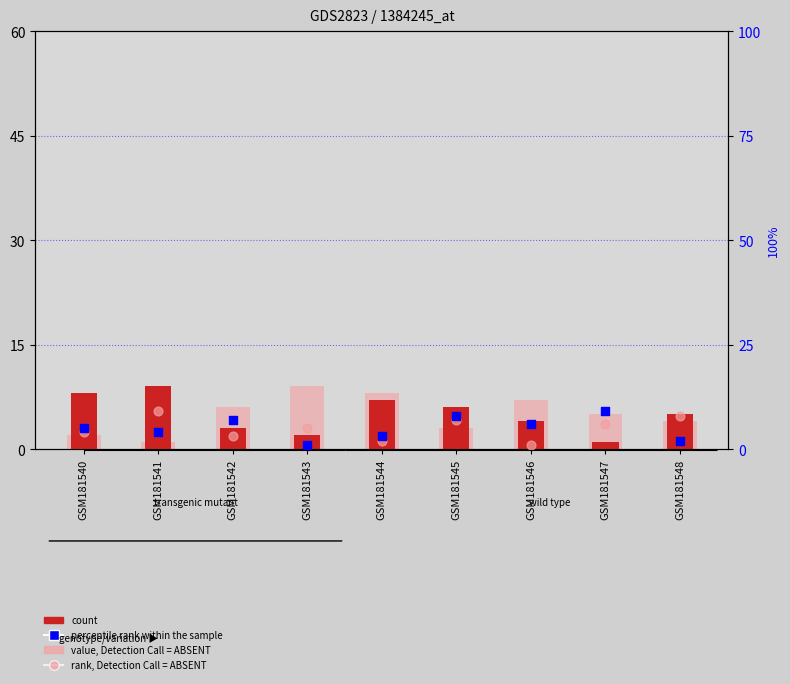

Which series has the widest spread of Y values?

count